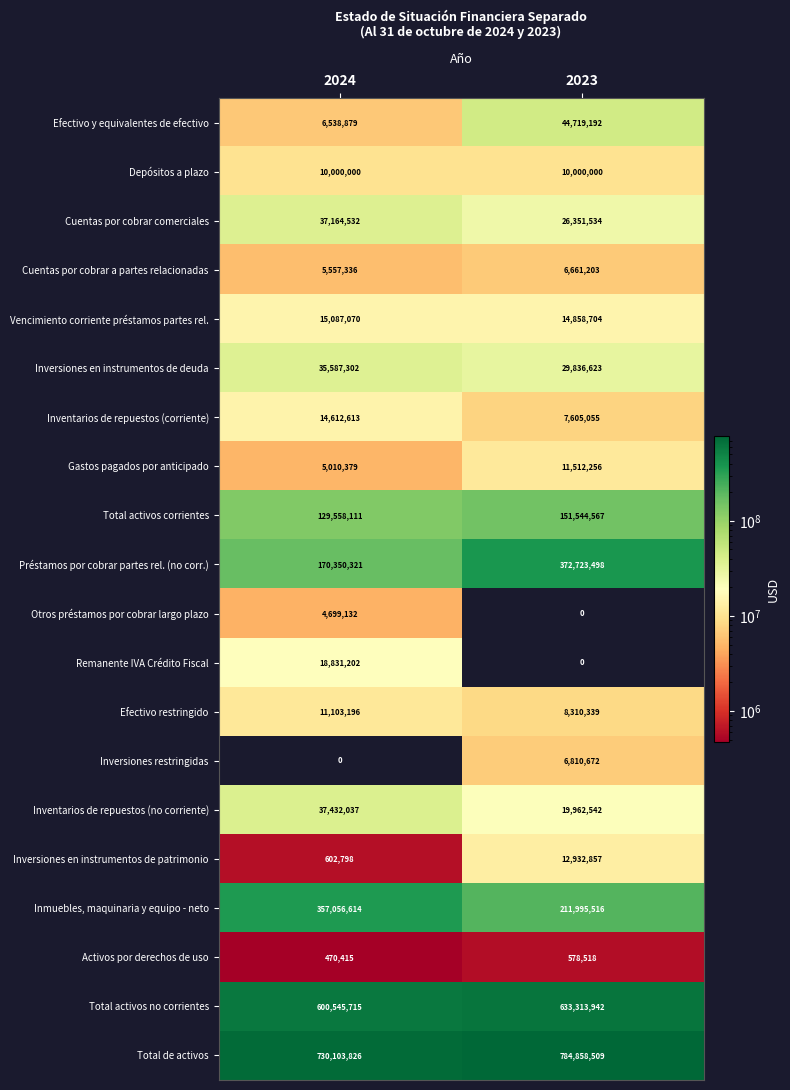

How many distinct data groups are displayed?

20